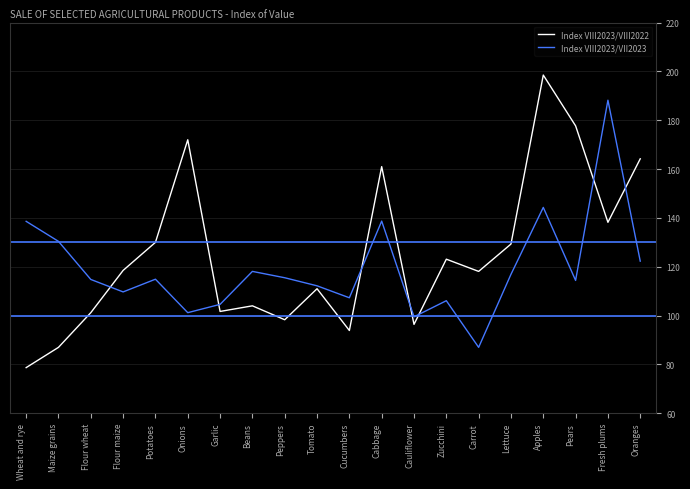

At how many categories does at least one series exceed 160?

6